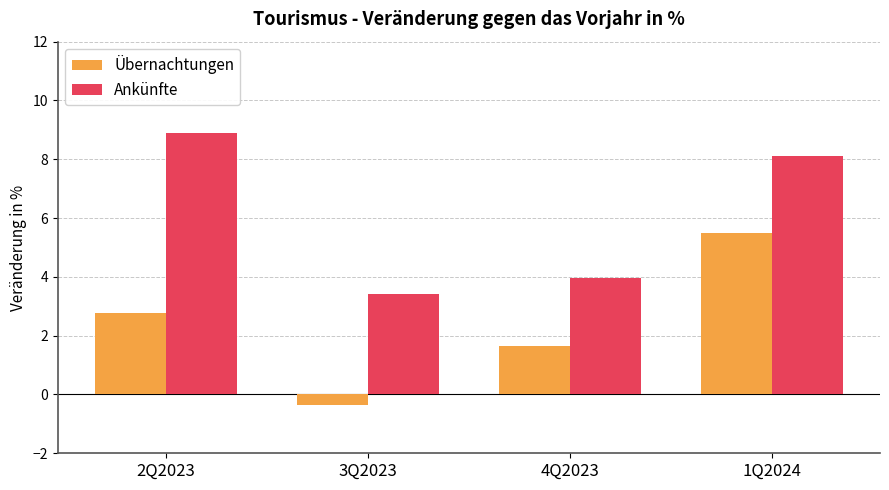

Read the Ankünfte value at 4Q2023.

3.9